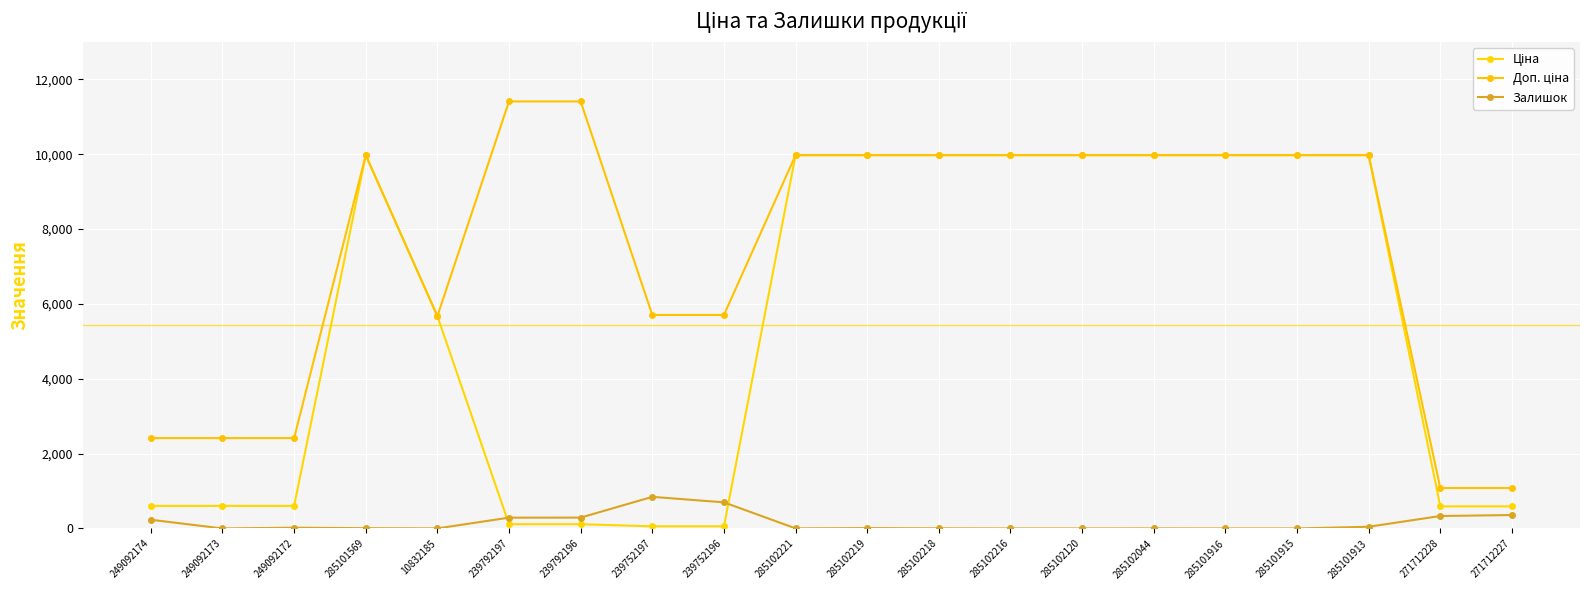

In Залишок, how many points are higher than both neighbors (excluding endpoints)?

4